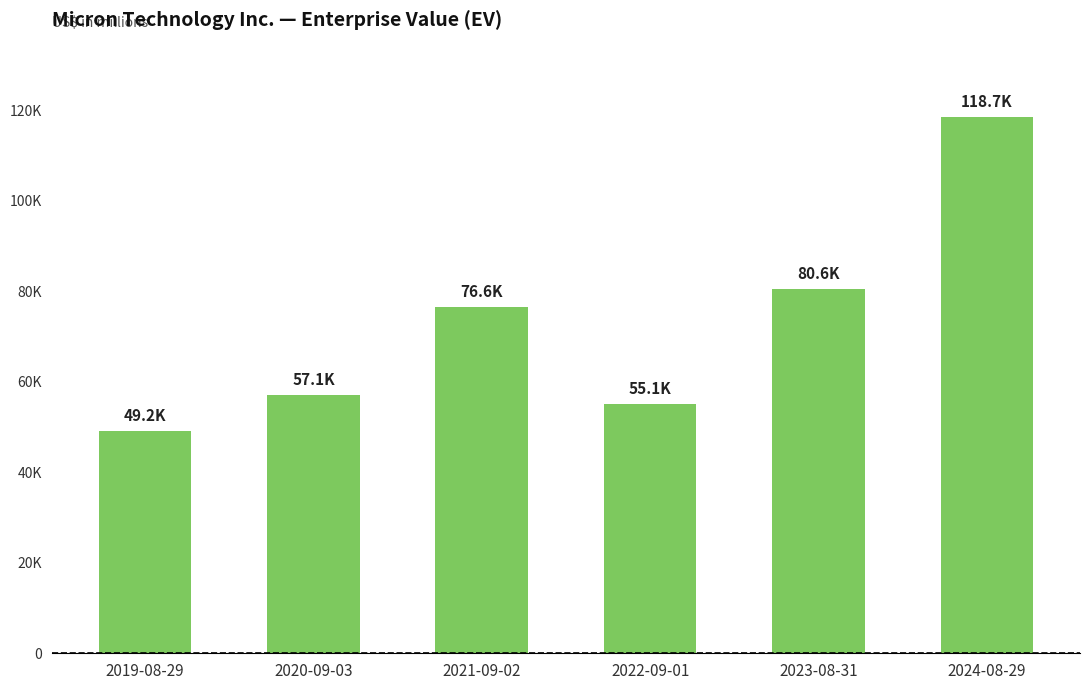

Does the chart contain any negative values?

No